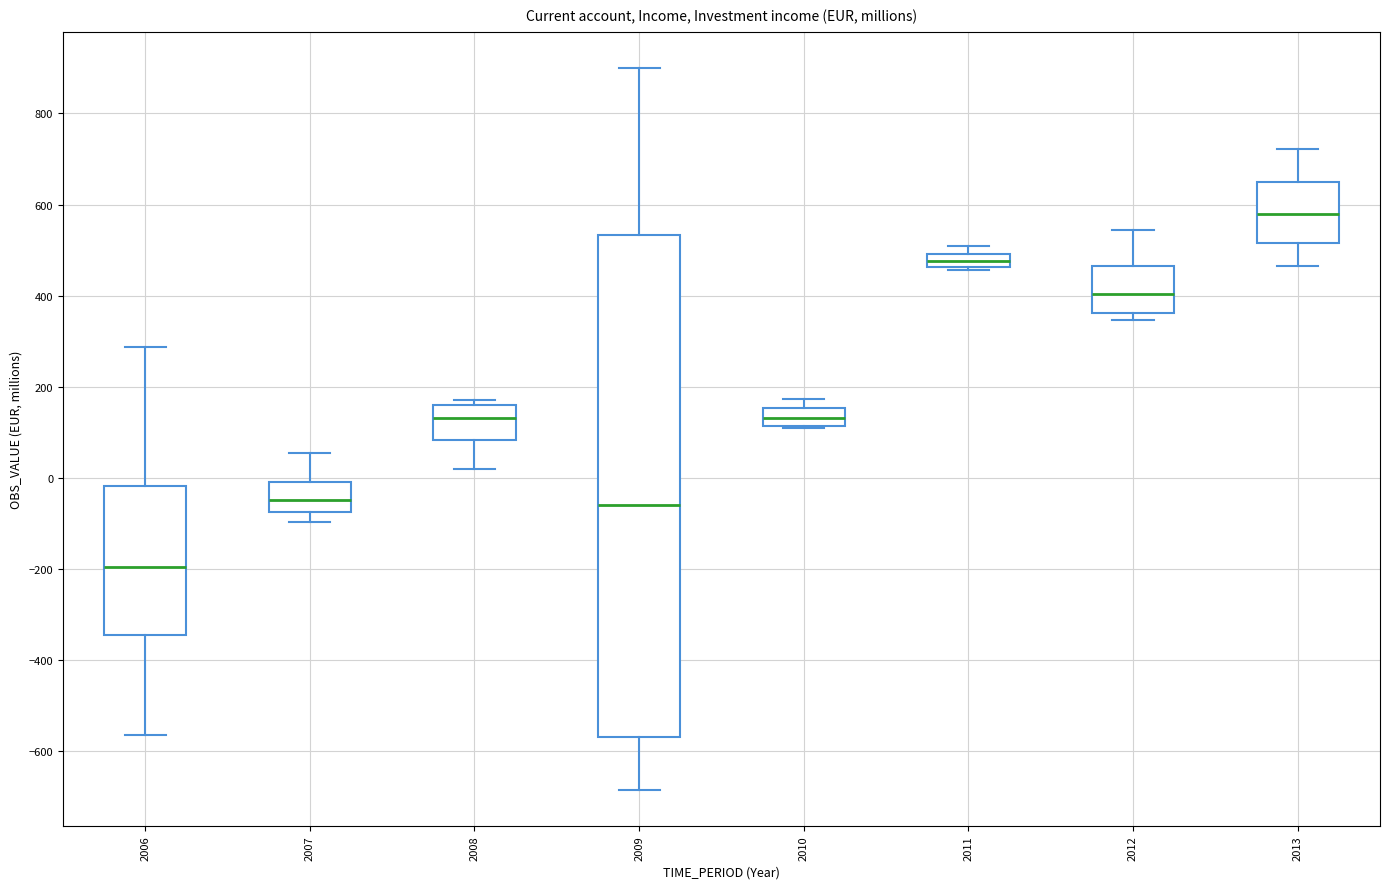

Comparing the boxes themselves (not the whiskers), which one is the tallest?

2009